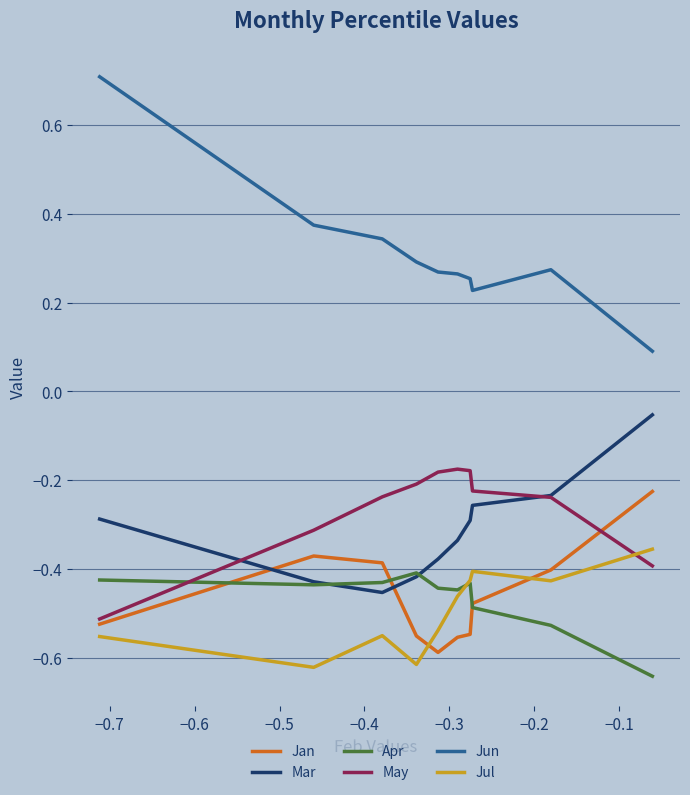

Which series has the largest total across all categories?

Jun